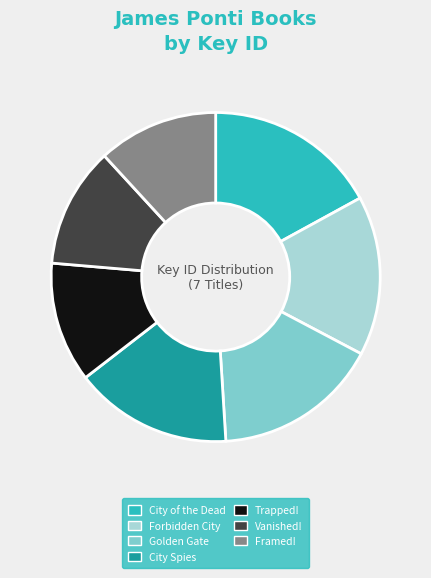

The City Spies slice represents 21% of the pie. True or false?

False